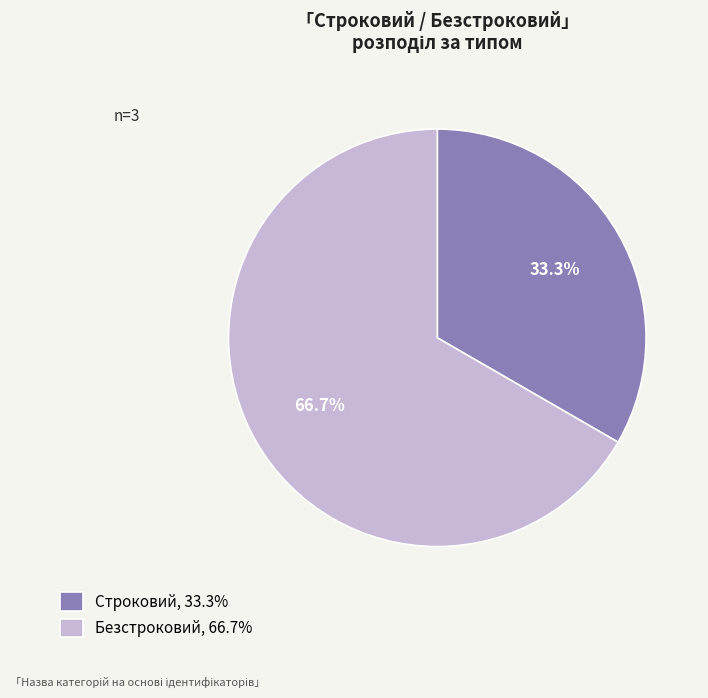

Rank the categories by value from highest to lowest.

Безстроковий, Строковий